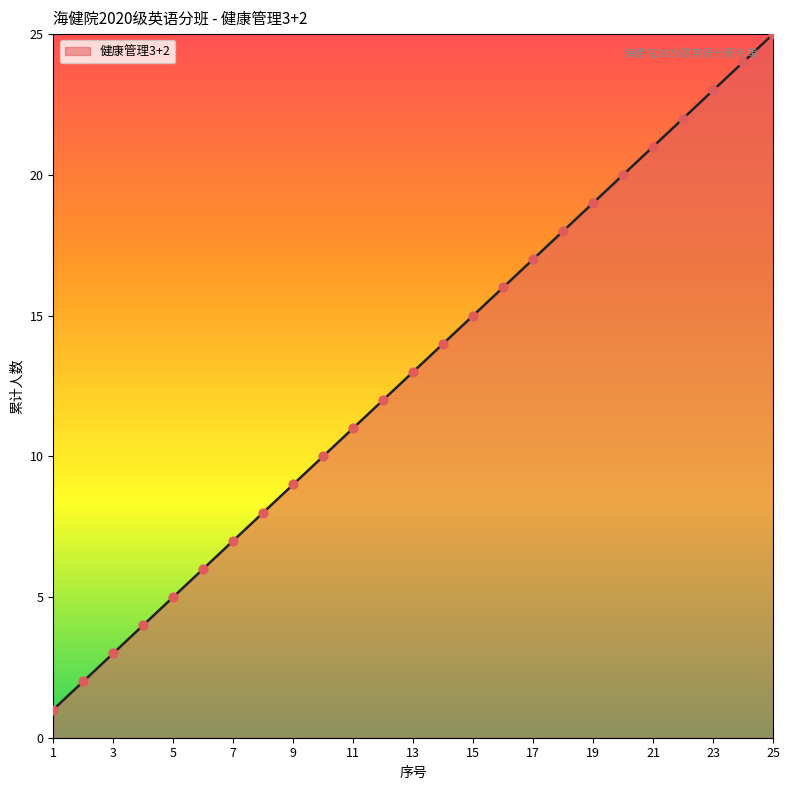

What is the greatest value displayed?

25